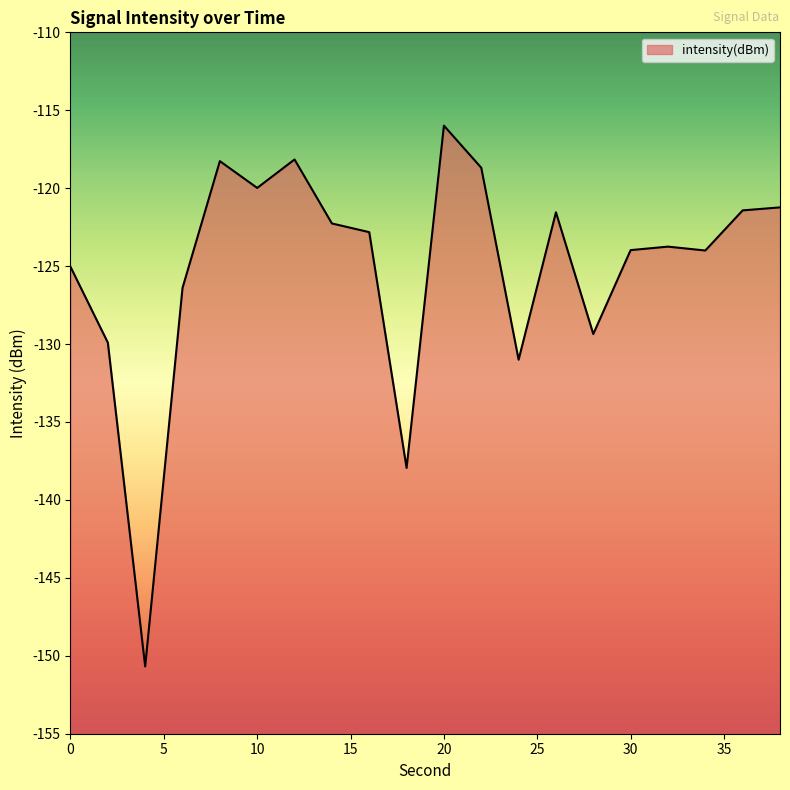

Rank the categories by value from highest to lowest.

20, 12, 8, 22, 10, 38, 36, 26, 14, 16, 32, 30, 34, 0, 6, 28, 2, 24, 18, 4